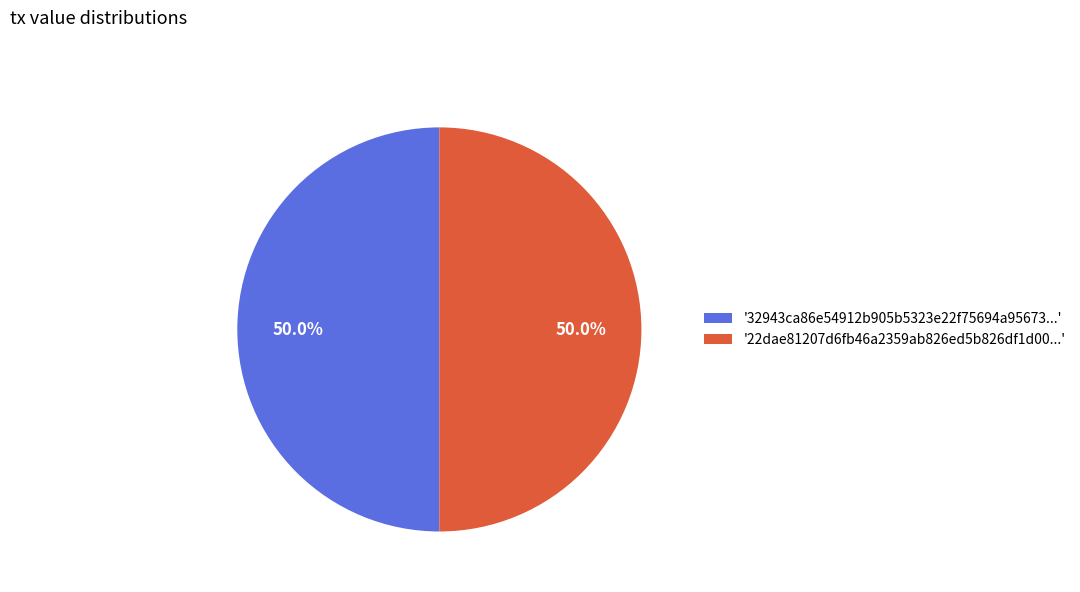

Count the number of slices in the pie.

2